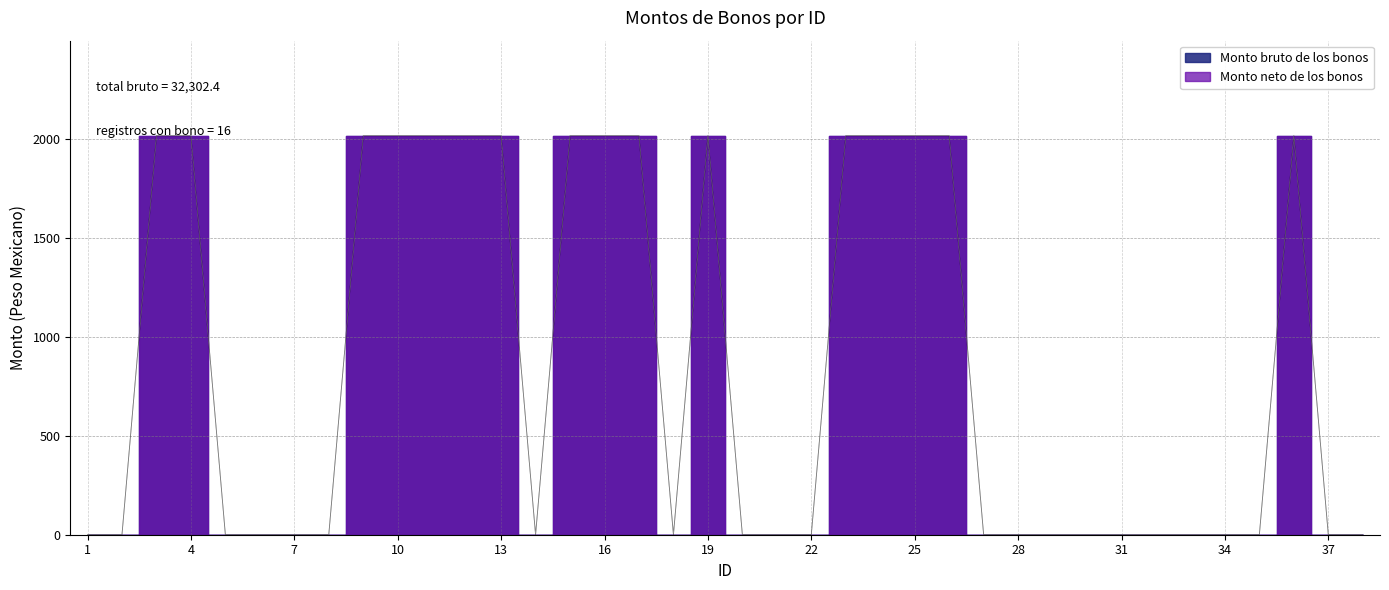

How many lines are shown in the chart?

2